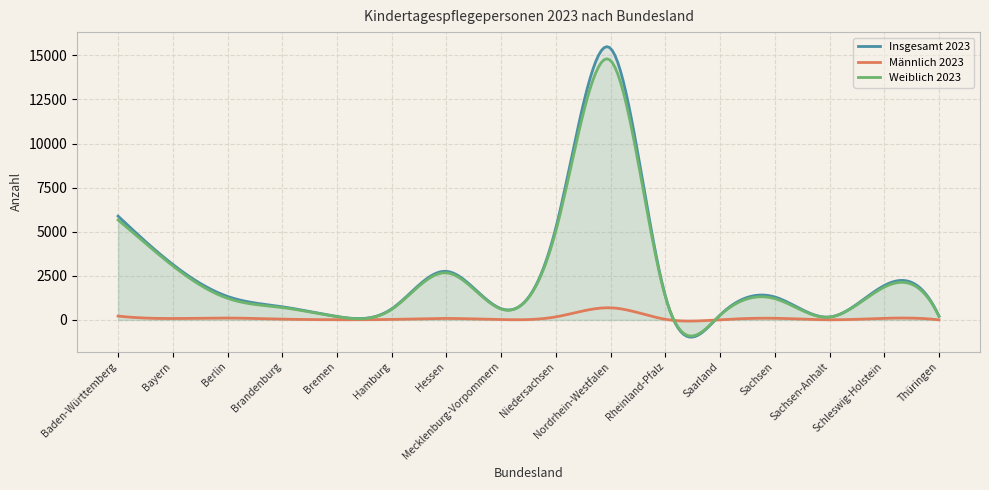

Reading right to left, extract all data points from this chart.

Insgesamt 2023: Thüringen=214	Schleswig-Holstein=1950	Sachsen-Anhalt=169	Sachsen=1302	Saarland=277	Rheinland-Pfalz=1364	Nordrhein-Westfalen=15390	Niedersachsen=5229	Mecklenburg-Vorpommern=640	Hessen=2755	Hamburg=631	Bremen=198	Brandenburg=747	Berlin=1334	Bayern=3147	Baden-Württemberg=5886
Männlich 2023: Thüringen=5	Schleswig-Holstein=93	Sachsen-Anhalt=9	Sachsen=95	Saarland=12	Rheinland-Pfalz=38	Nordrhein-Westfalen=688	Niedersachsen=175	Mecklenburg-Vorpommern=22	Hessen=85	Hamburg=31	Bremen=13	Brandenburg=46	Berlin=108	Bayern=81	Baden-Württemberg=219
Weiblich 2023: Thüringen=209	Schleswig-Holstein=1857	Sachsen-Anhalt=160	Sachsen=1207	Saarland=265	Rheinland-Pfalz=1326	Nordrhein-Westfalen=14702	Niedersachsen=5054	Mecklenburg-Vorpommern=618	Hessen=2670	Hamburg=600	Bremen=185	Brandenburg=701	Berlin=1226	Bayern=3066	Baden-Württemberg=5667